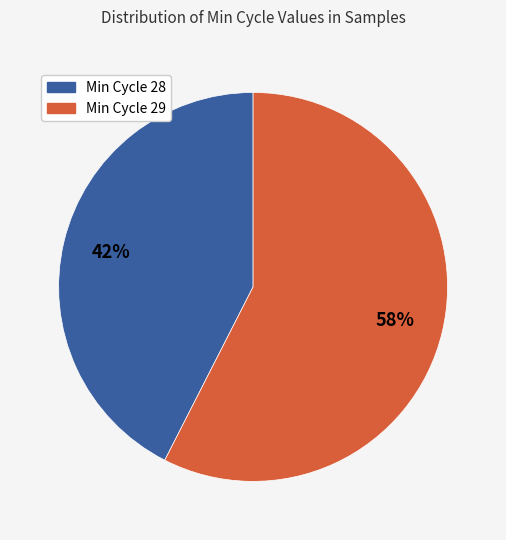

Which category has the biggest portion of the pie?

Min Cycle 29